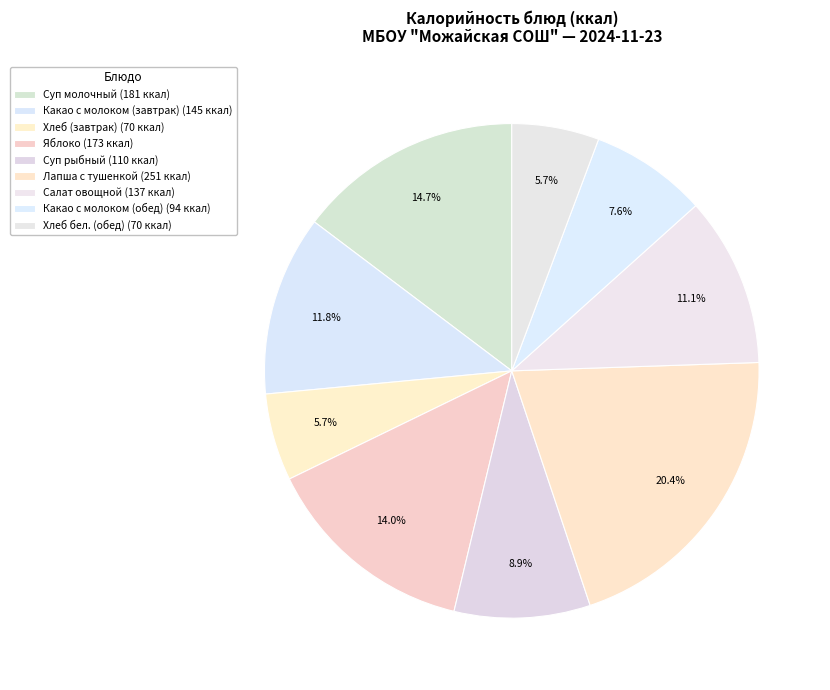

Combined, do Хлеб бел. (обед) and Какао с молоком (обед) account for over 50%?

No